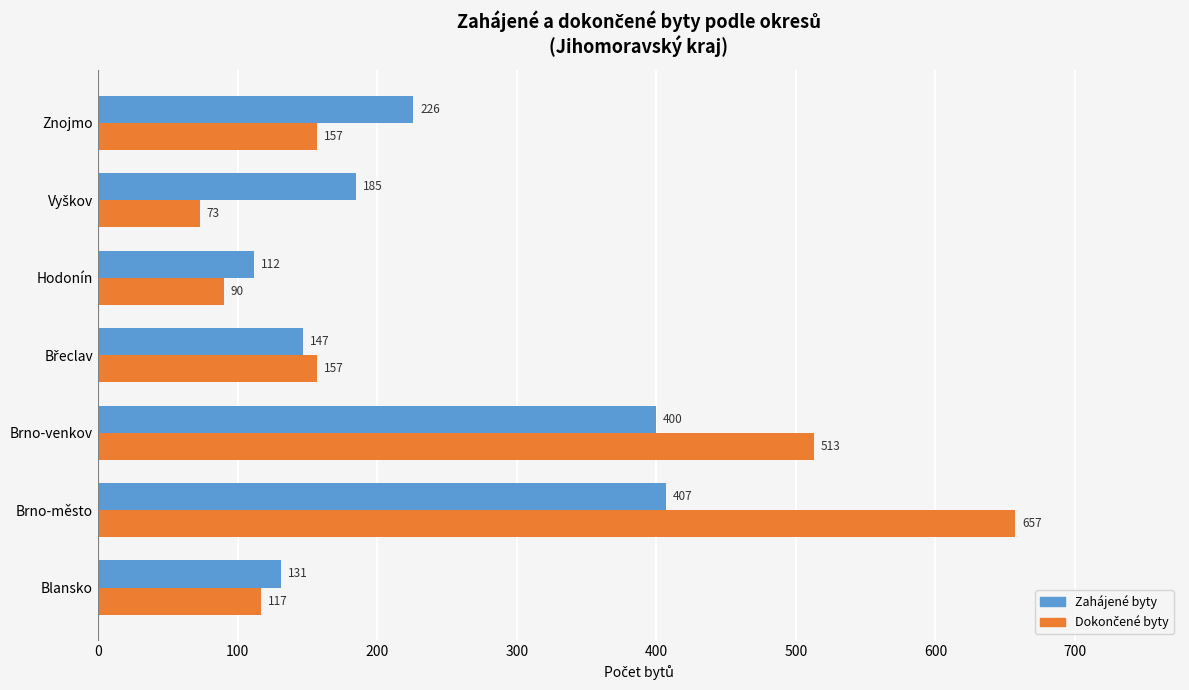

True or false: Zahájené byty has a value of 47 at Blansko.

False